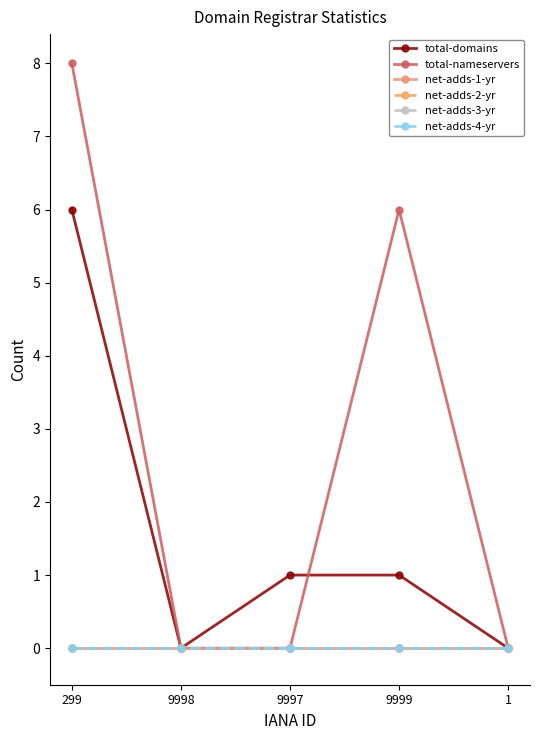

What is the total value across all series at 9999?

7